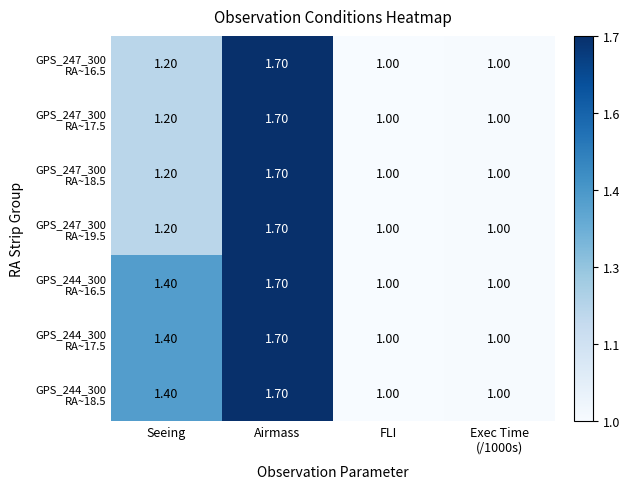

Which label corresponds to the largest value in the chart?

Airmass